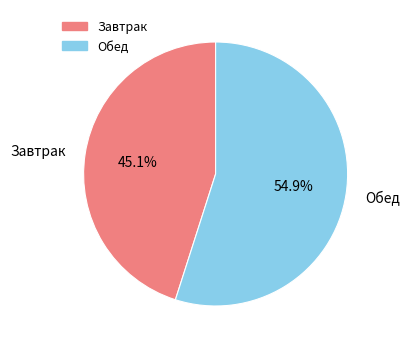

Which category accounts for the majority?

Обед